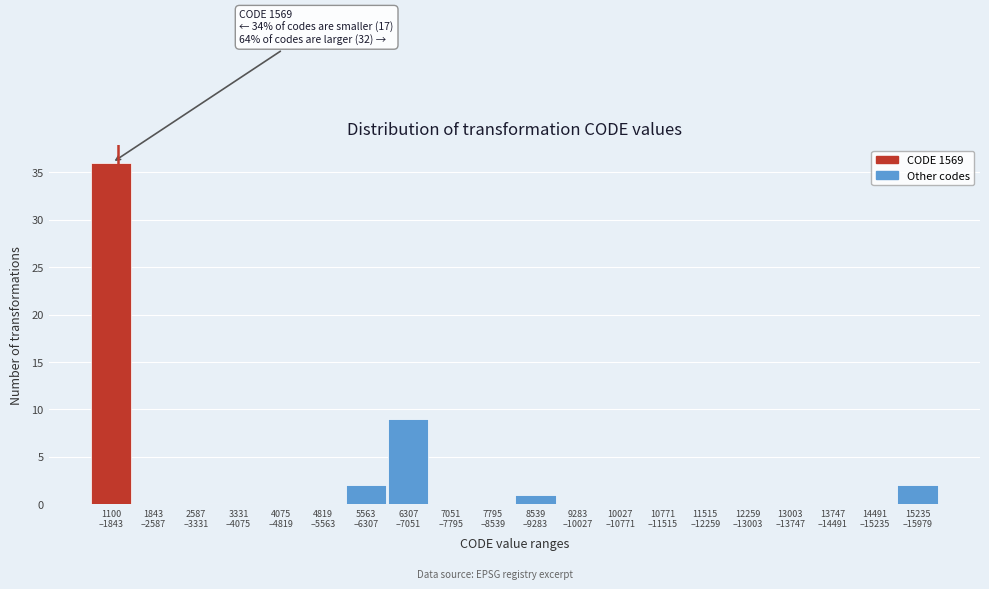

What is the maximum value shown in the chart?

36